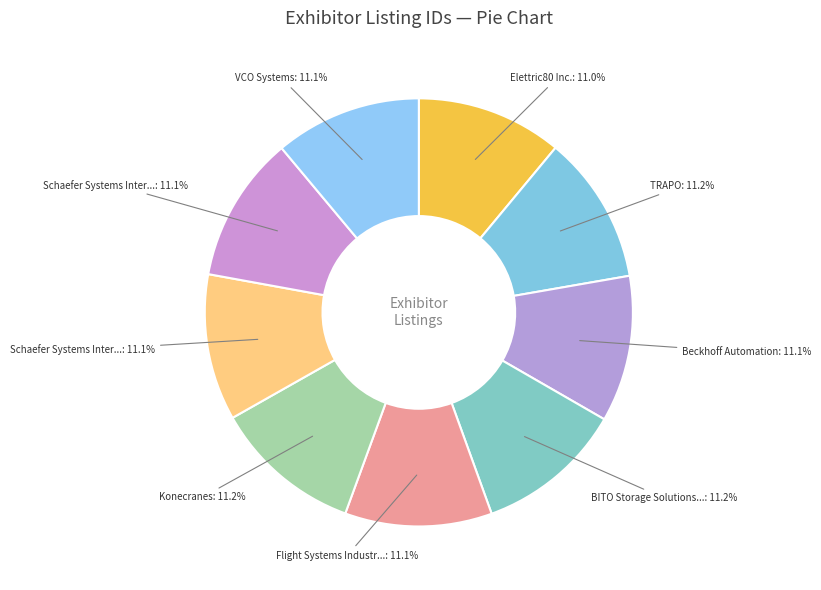

How many segments does this pie chart have?

9